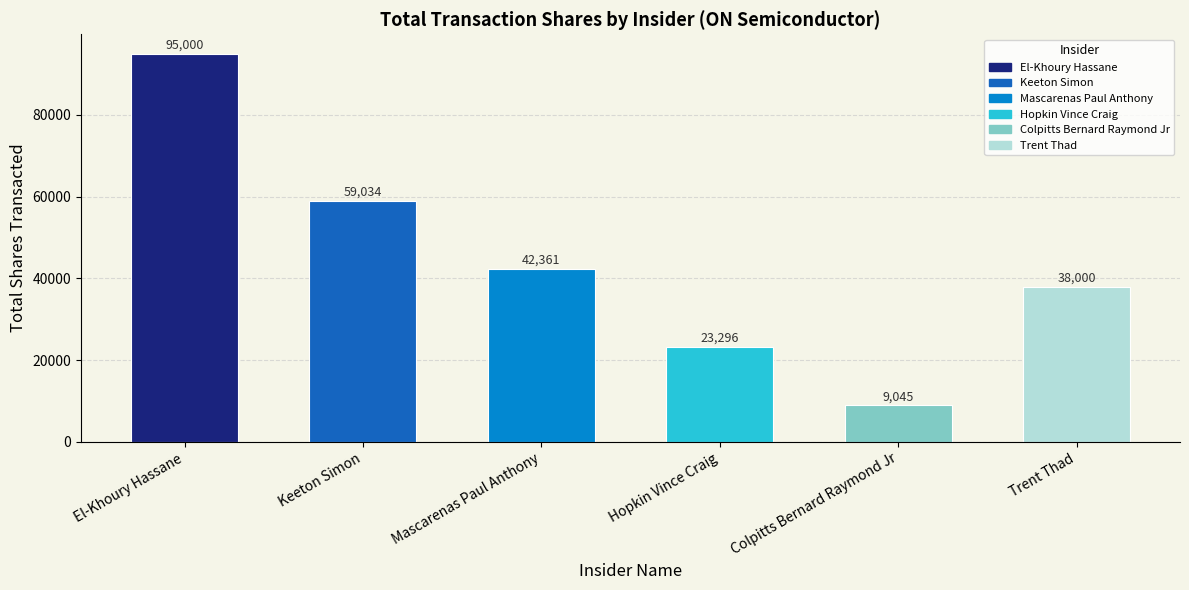

Count the number of categories in the chart.

6